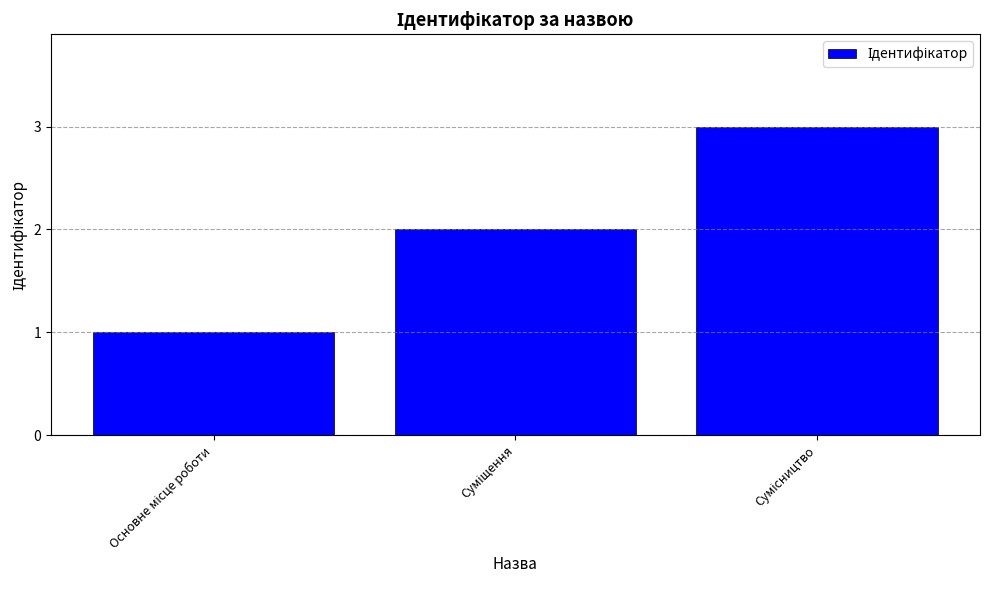

What is the difference between the maximum and minimum values?

2